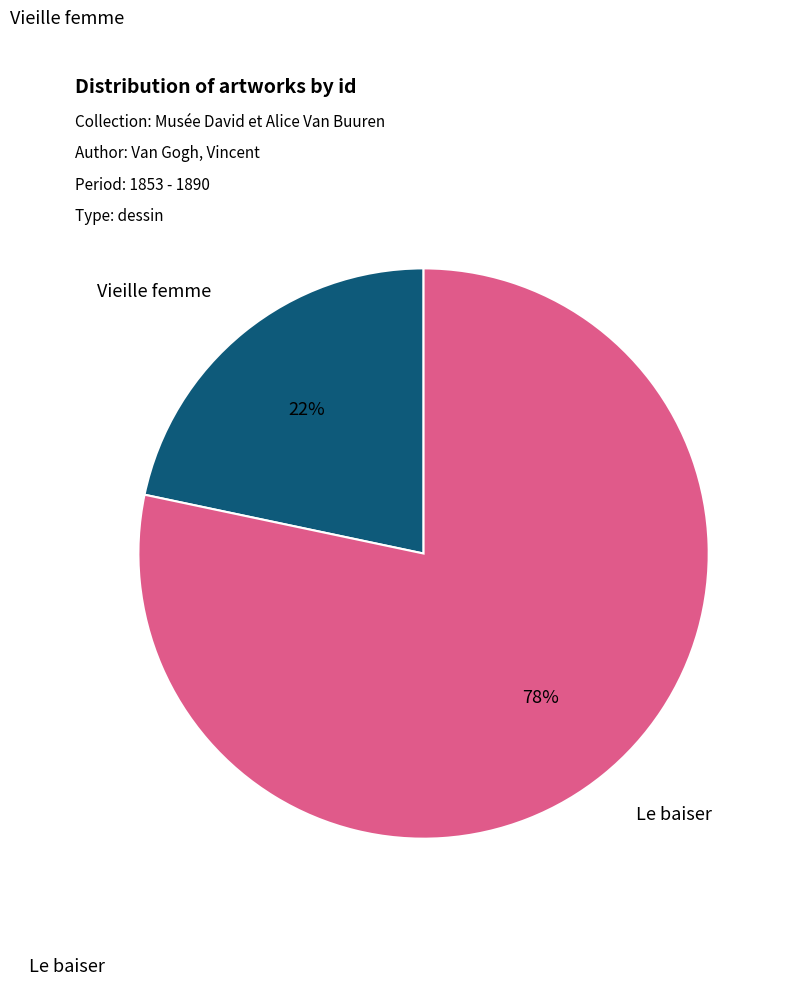

Is there any slice that represents more than half of the pie?

Yes